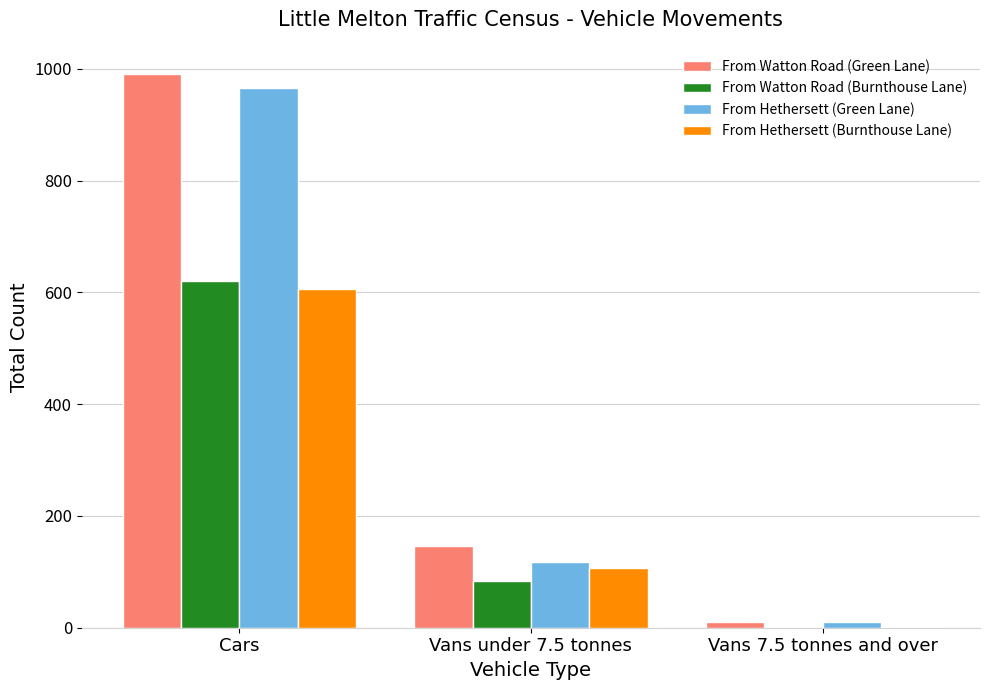

What is the sum of all From Hethersett (Green Lane) values?

1093